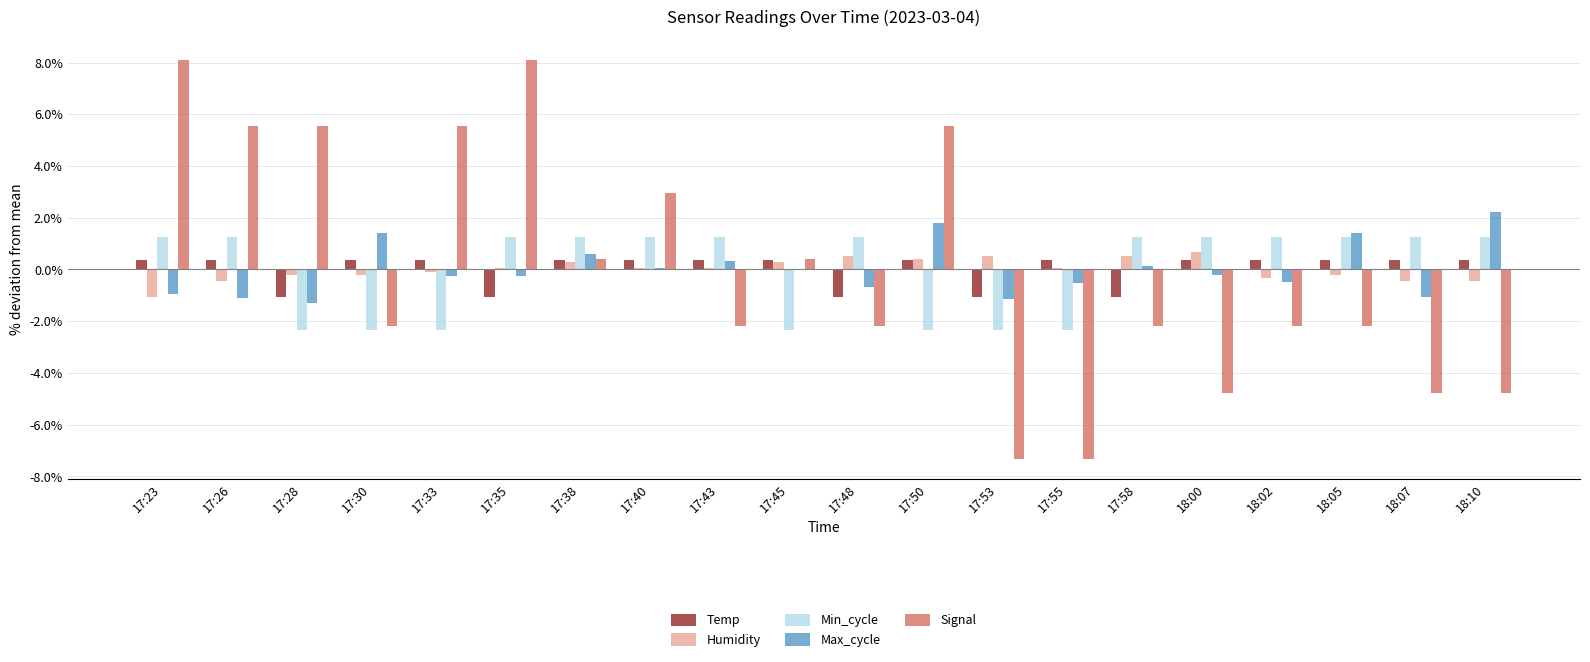

The value of Min_cycle at 17:55 is -3.8. True or false?

False